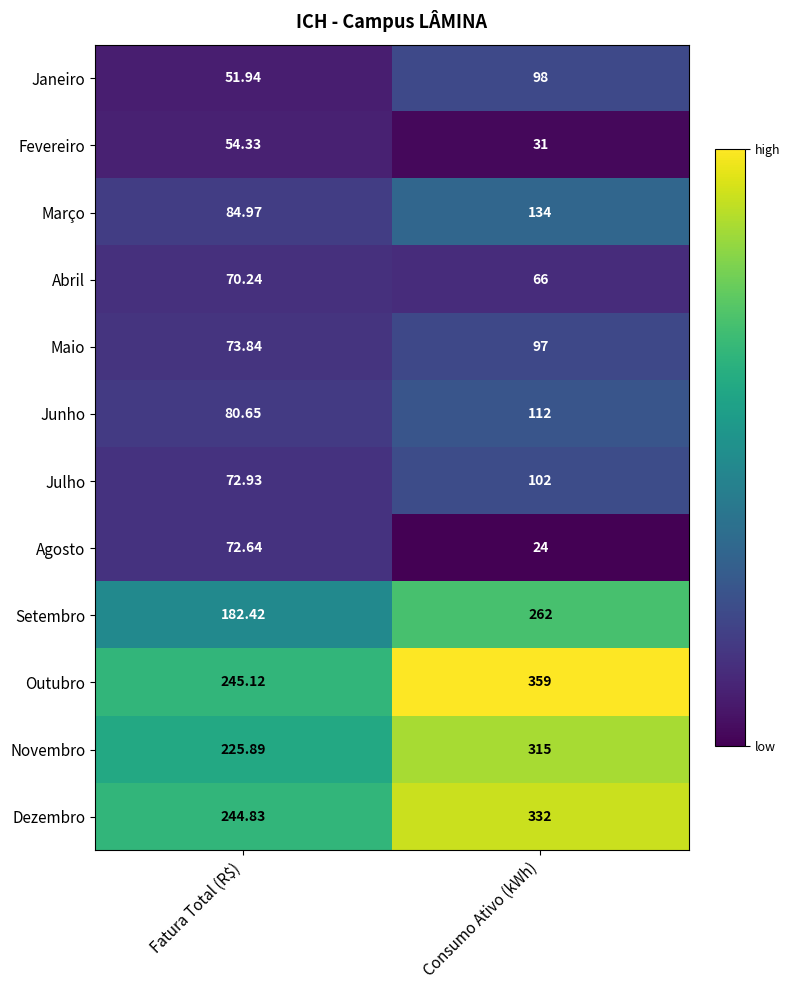

At which label is Junho closest to 96?

Fatura Total (R$)